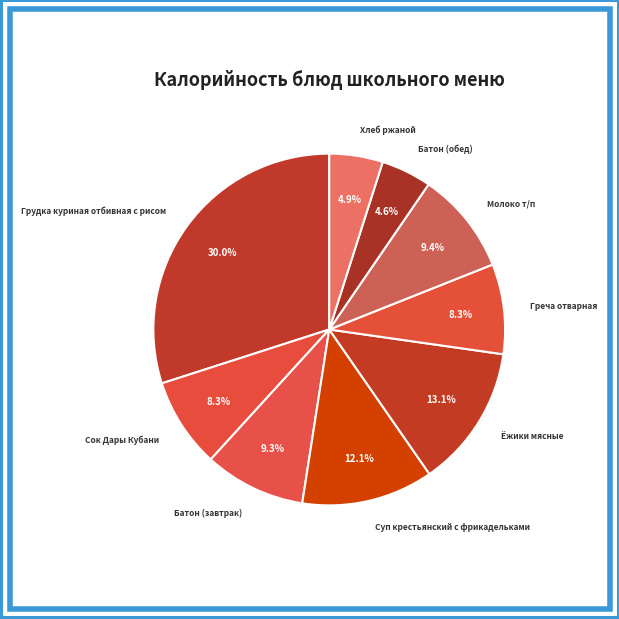

Is there any slice that represents more than half of the pie?

No